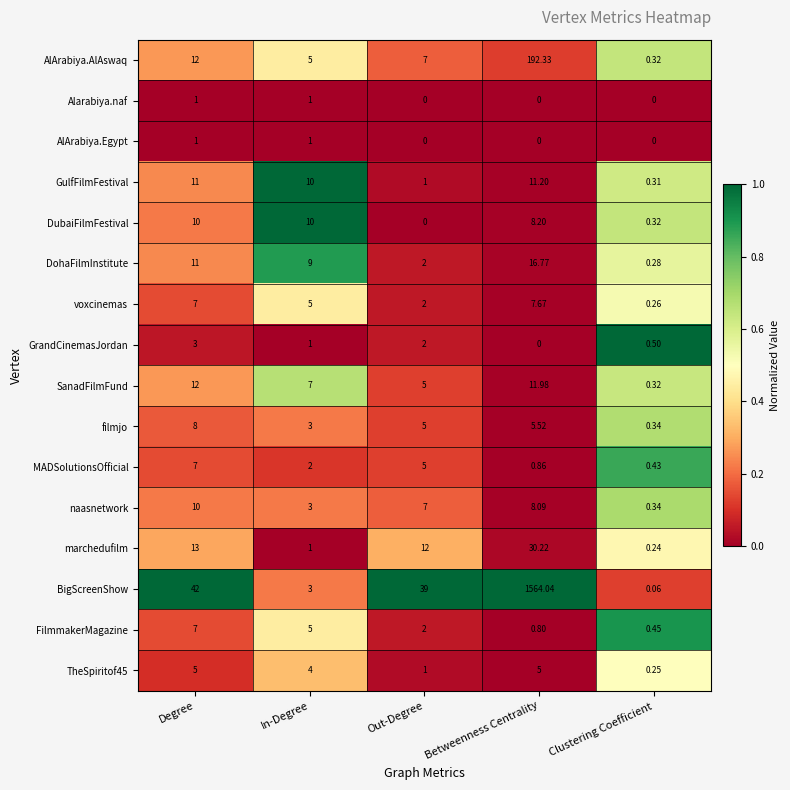

Is the value of filmjo at Betweenness Centrality greater than the value of BigScreenShow at Out-Degree?

No